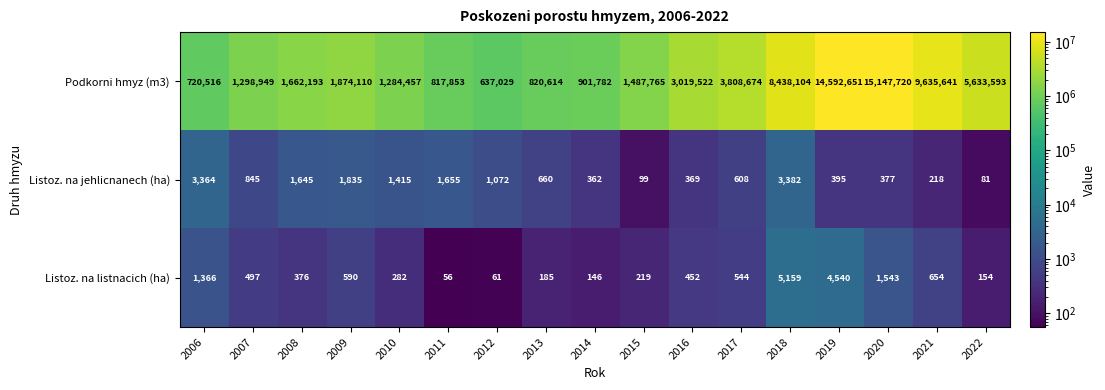

At 2009, list the series in order from smallest to largest.

Listoz. na listnacich (ha), Listoz. na jehlicnanech (ha), Podkorni hmyz (m3)